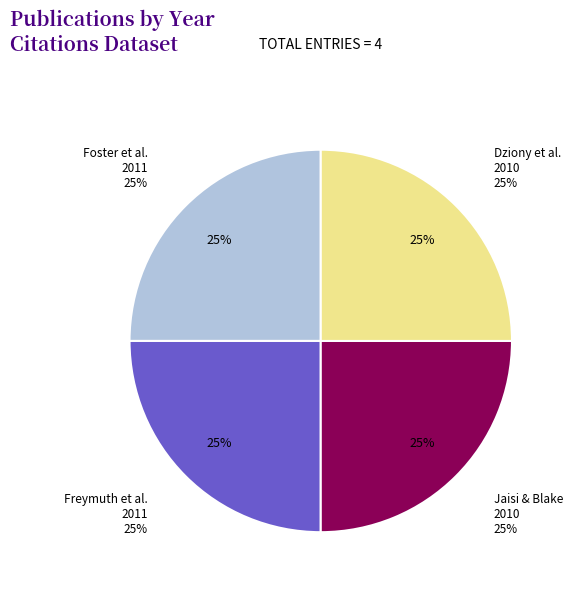

How many slices are in this pie chart?

4